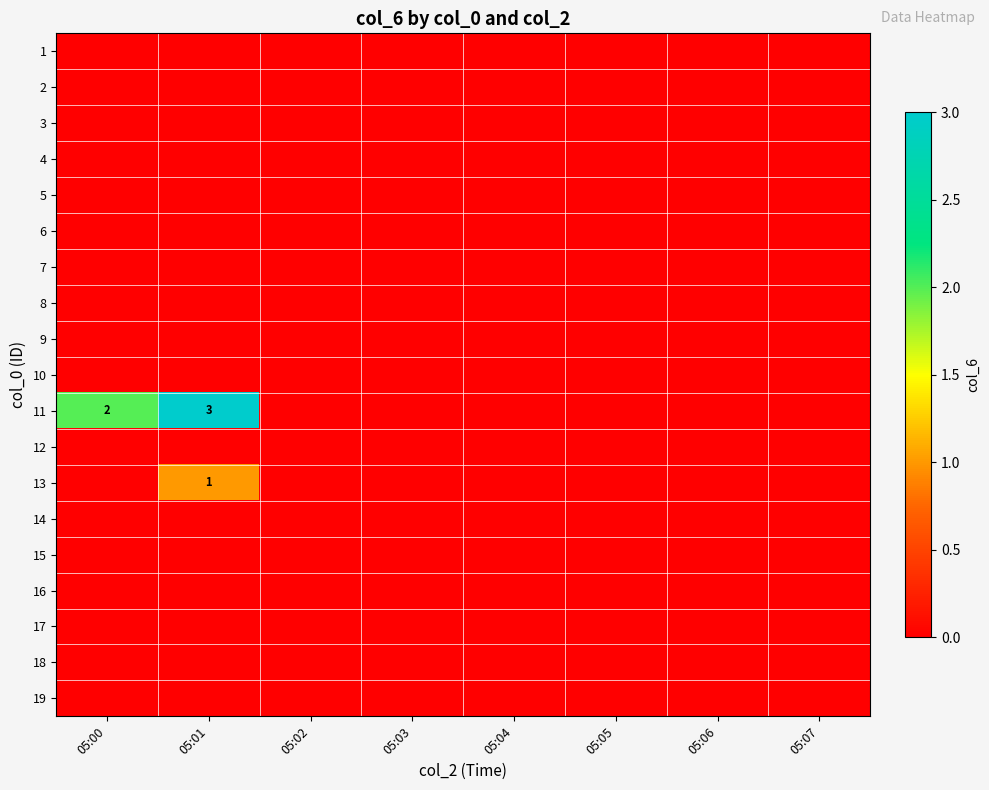

Which series has the largest range (max minus min)?

11